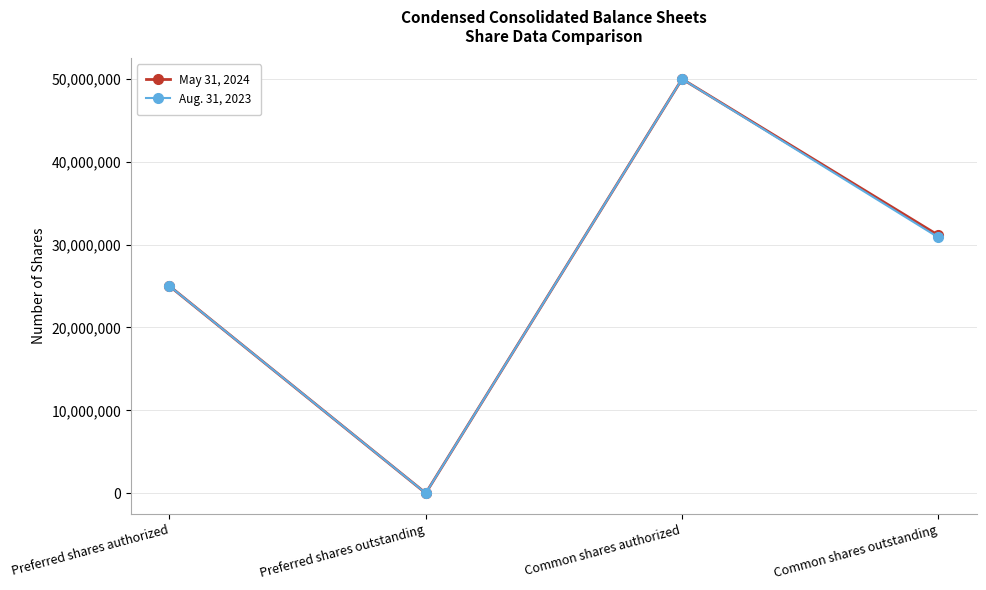

At how many categories does at least one series exceed 48334575?

1